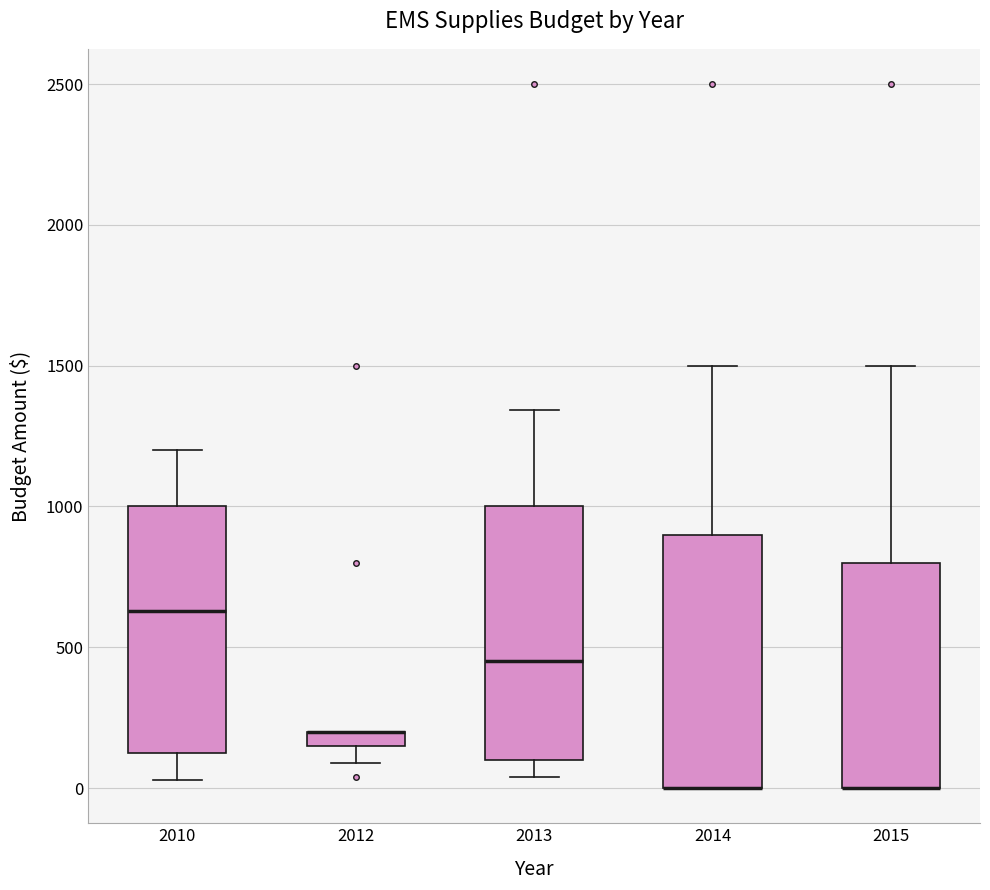

Where does the lower whisker of the box at x = 2012 end on the y-axis? The values are not printed on the chart, so give them approximately, as read against the axis.

100